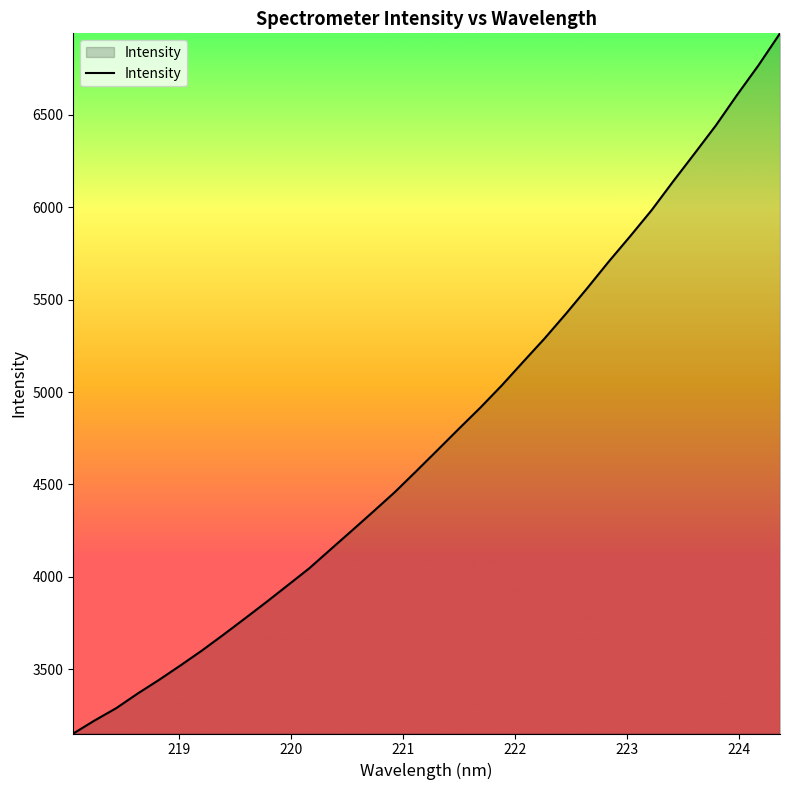

Does the chart display data point markers on the line(s)?

No